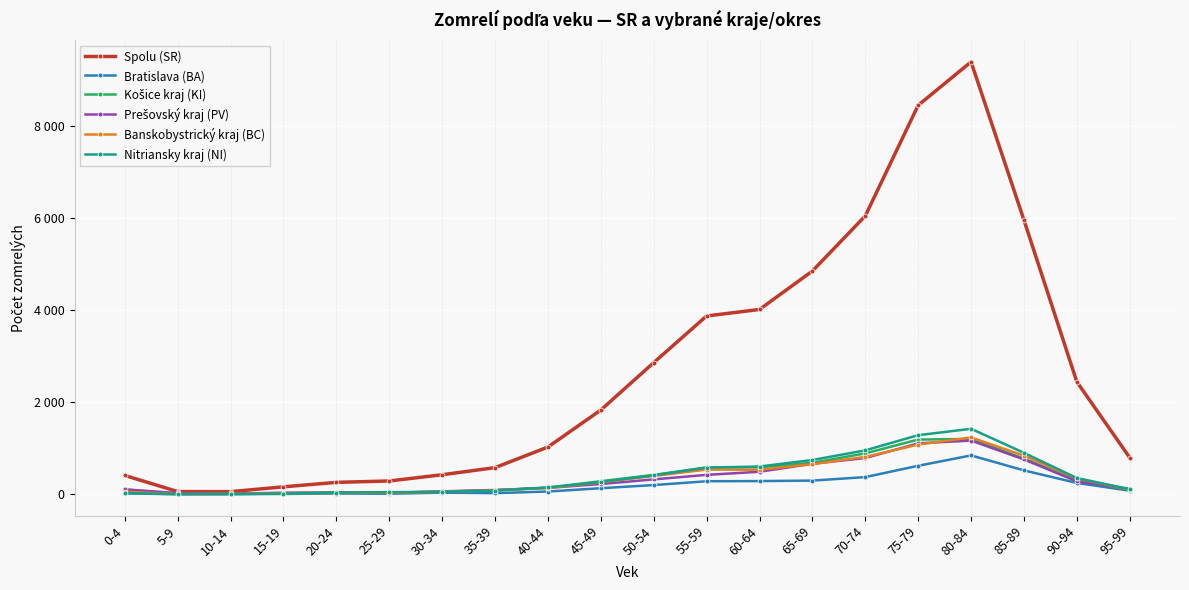

Is this an area chart (filled region under the line)?

No